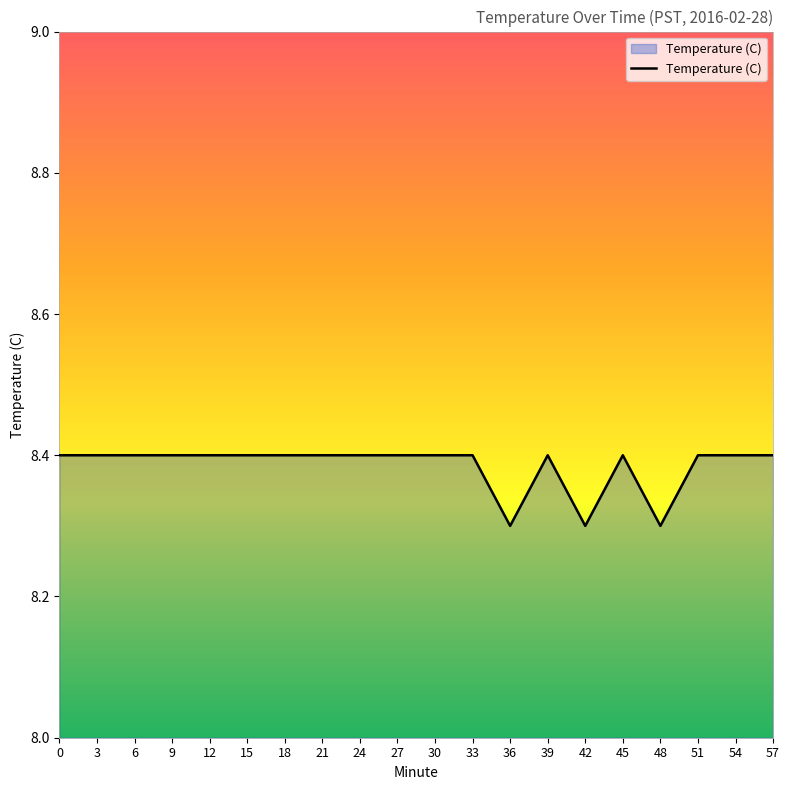

True or false: the data shows 2.6 at 9.

False